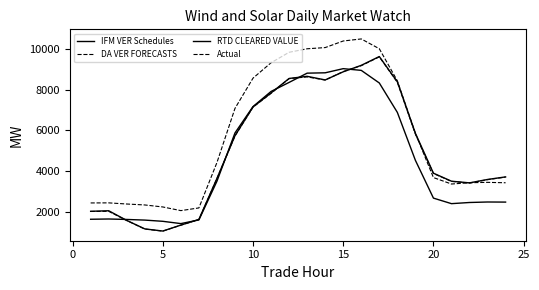

Which series has the largest total across all categories?

DA VER FORECASTS